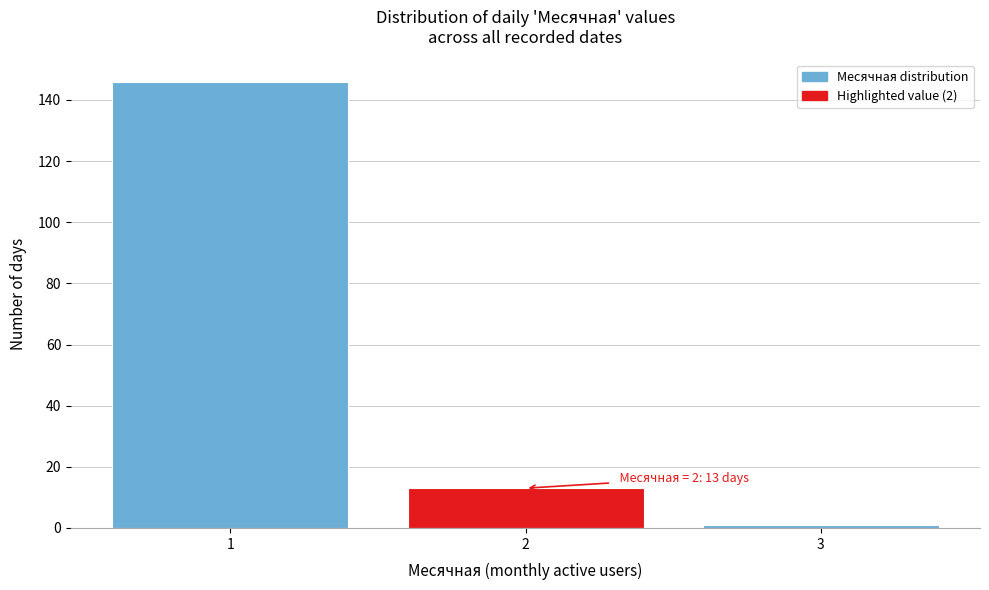

Reading right to left, transcribe all the data shown in this chart.

1	13	146